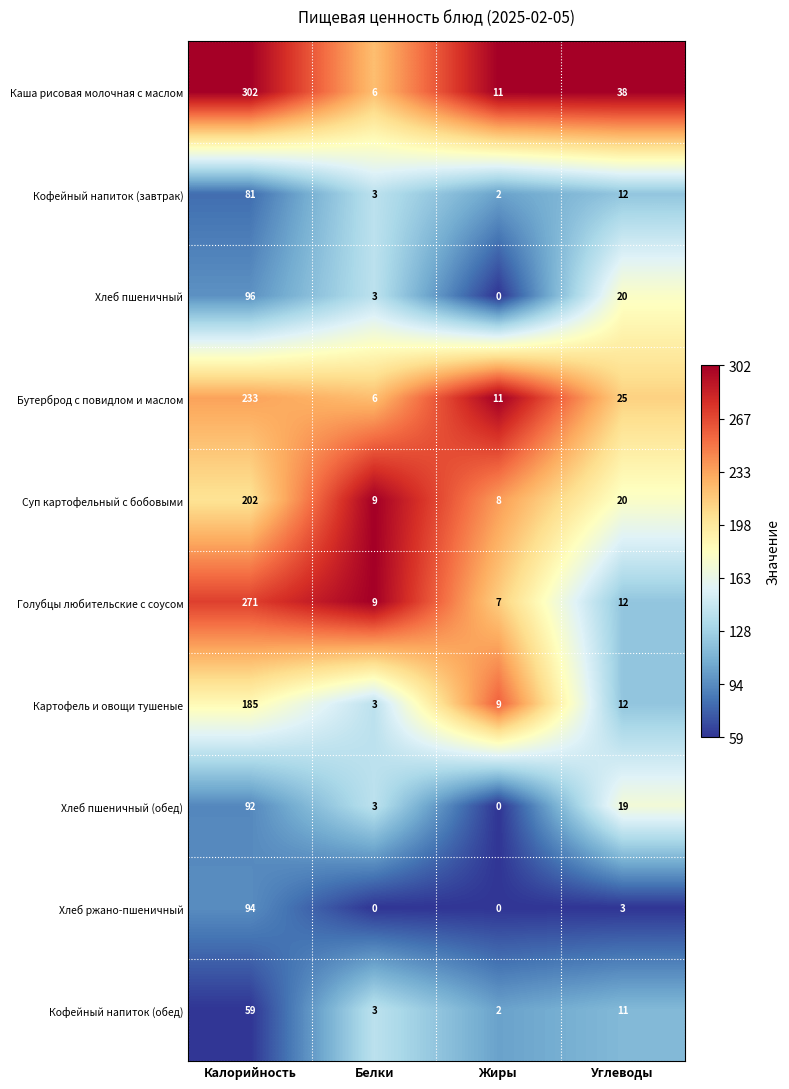

Count the number of categories in the chart.

4